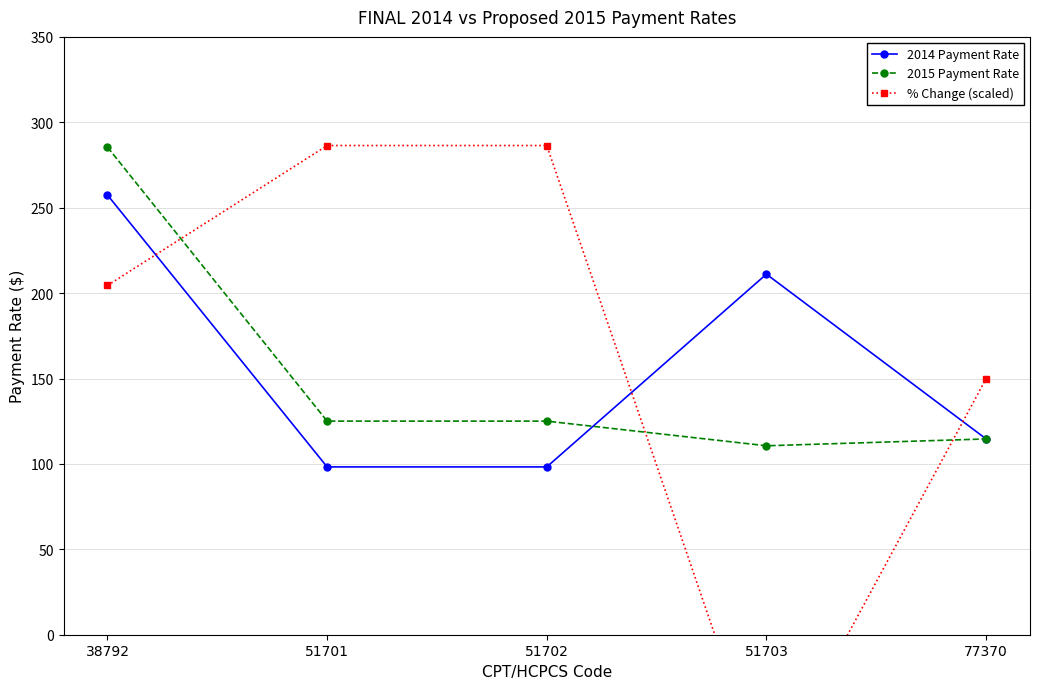

Reading left to right, list all the values displayed in this chart.

2014 Payment Rate: 257.4	98.2	98.2	211.1	114.7
2015 Payment Rate: 285.5	125.0	125.0	110.6	114.6
% Change (scaled): 204.5	286.4	286.4	-88.0	149.9